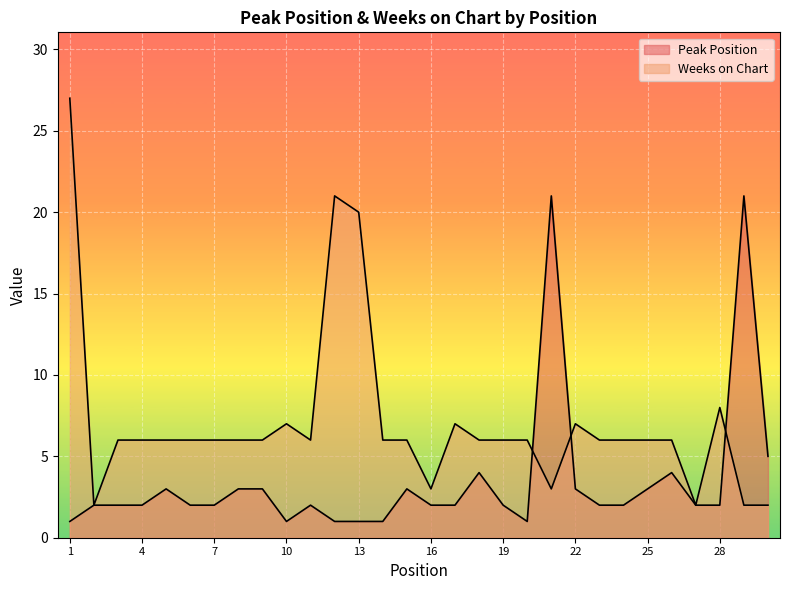

Is it true that Weeks on Chart equals 7 at 17?

True